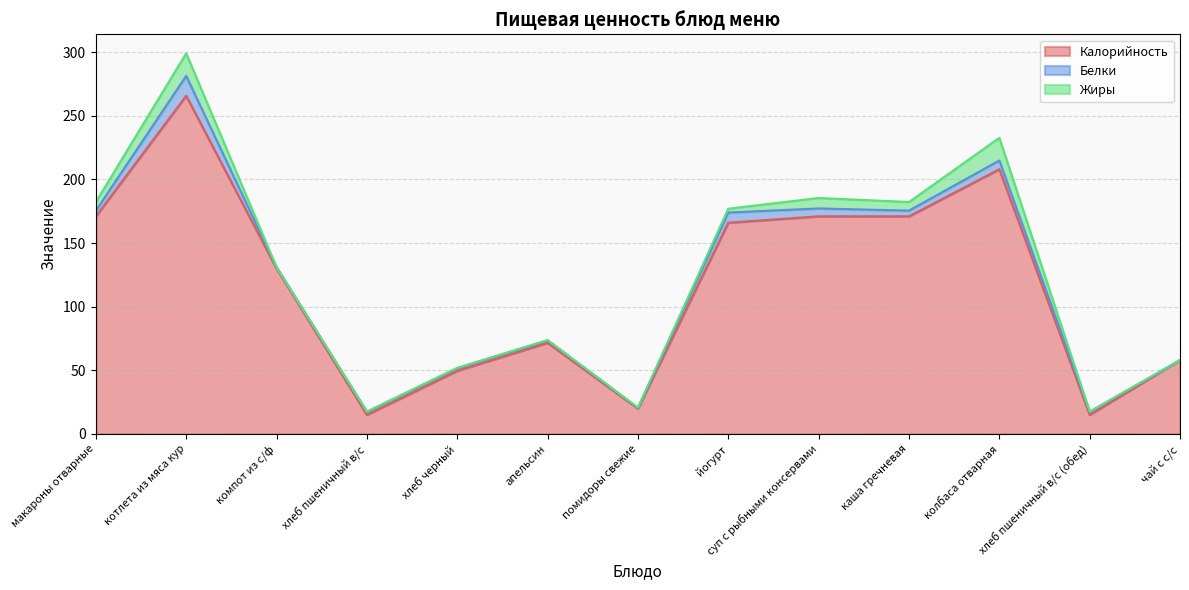

What is the value of the Жиры point at the 7th from the left?

0.2